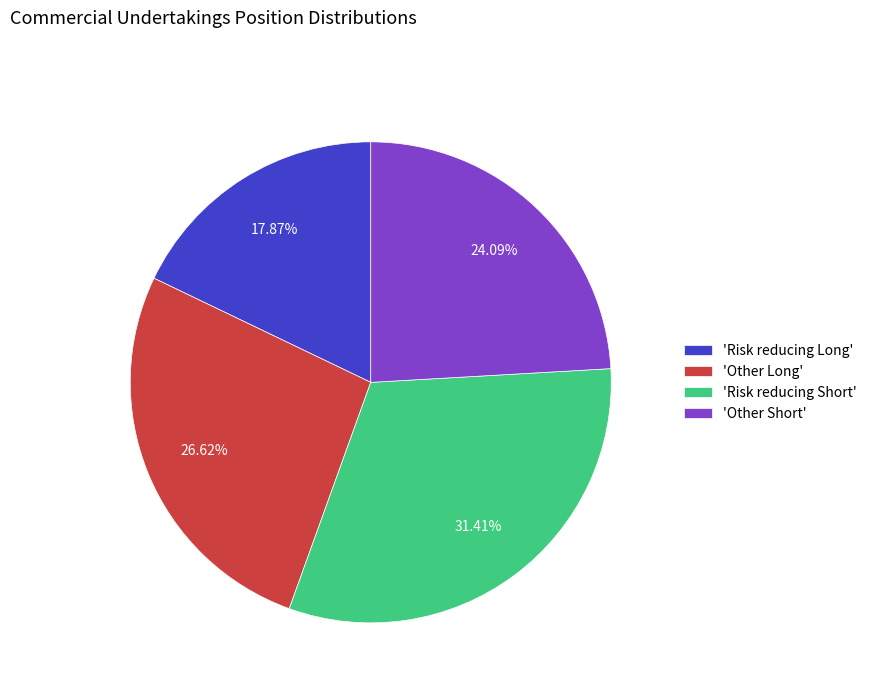

Approximately how many times larger is the value at 'Risk reducing Short' compared to 'Risk reducing Long'?

1.8